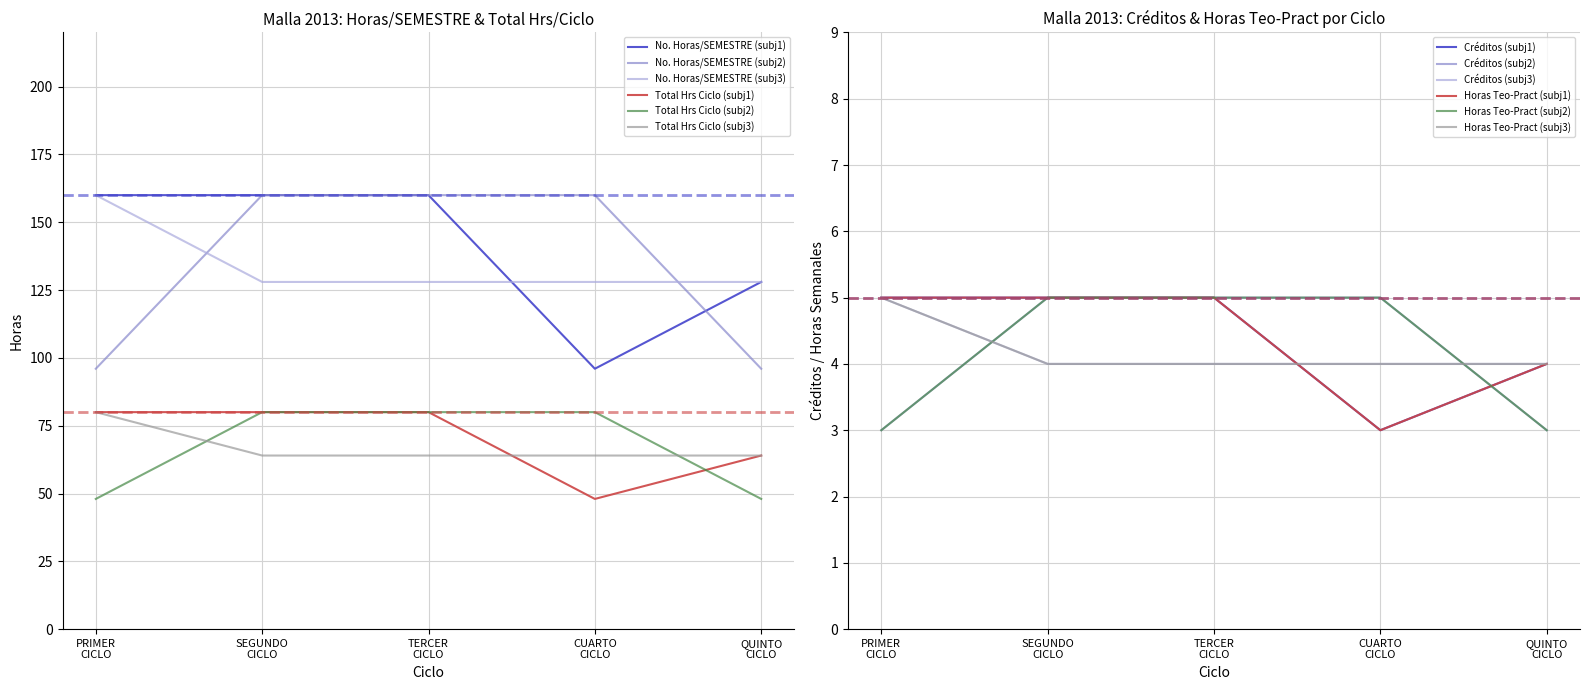

True or false: No. Horas/SEMESTRE (subj2) and Total Hrs Ciclo (subj1) intersect in this chart.

False